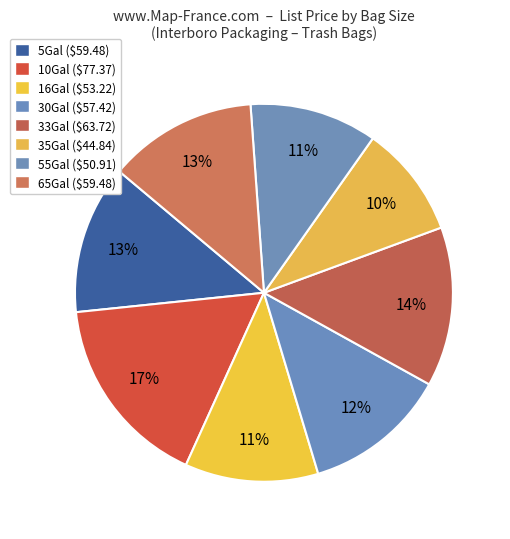

To the nearest percent, what is the difference between the largest and smallest slice percentages?

7%